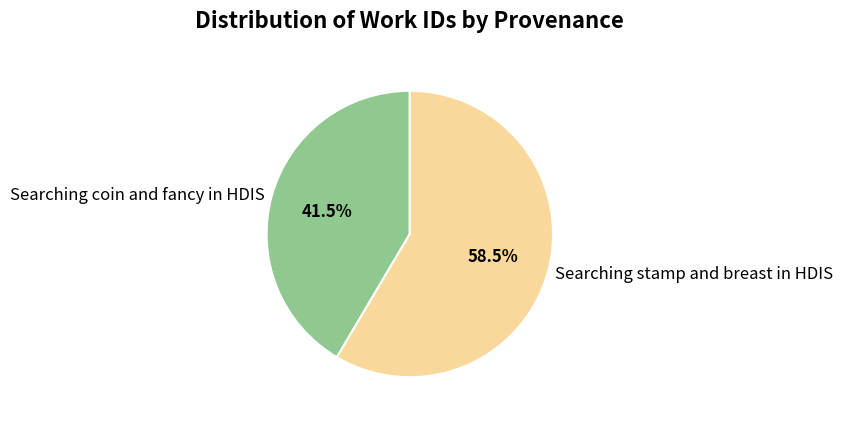

What is the largest slice in the pie chart?

Searching stamp and breast in HDIS